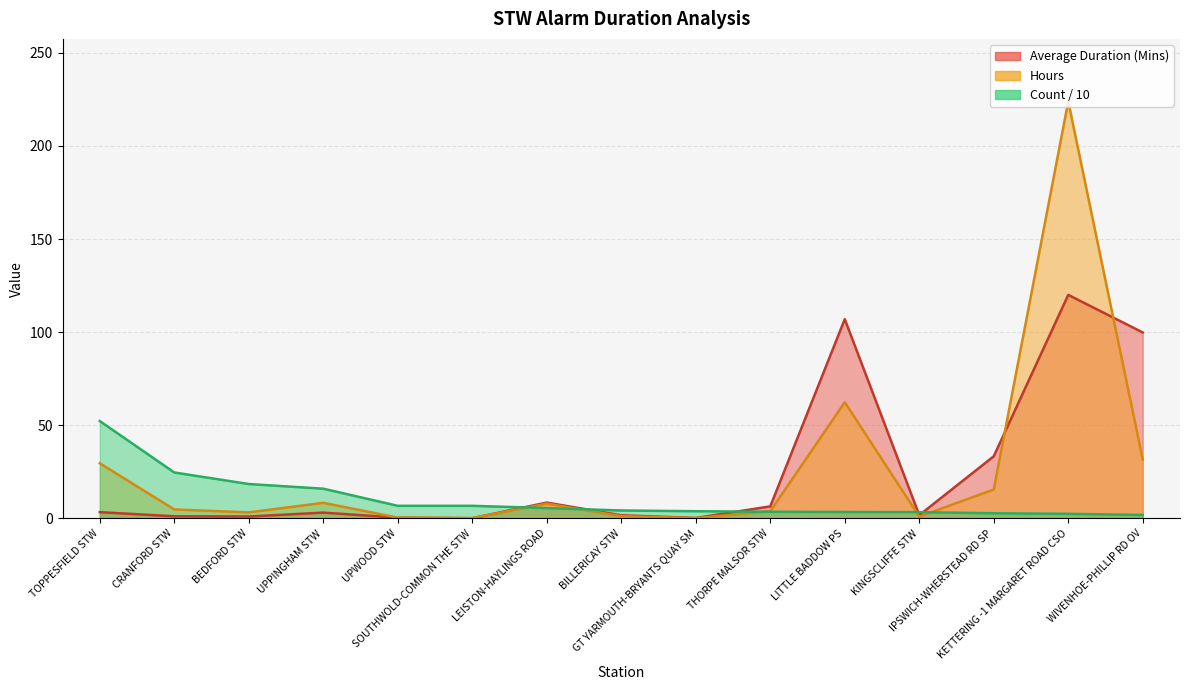

At which label does Average Duration (Mins) reach its minimum?

SOUTHWOLD-COMMON THE STW